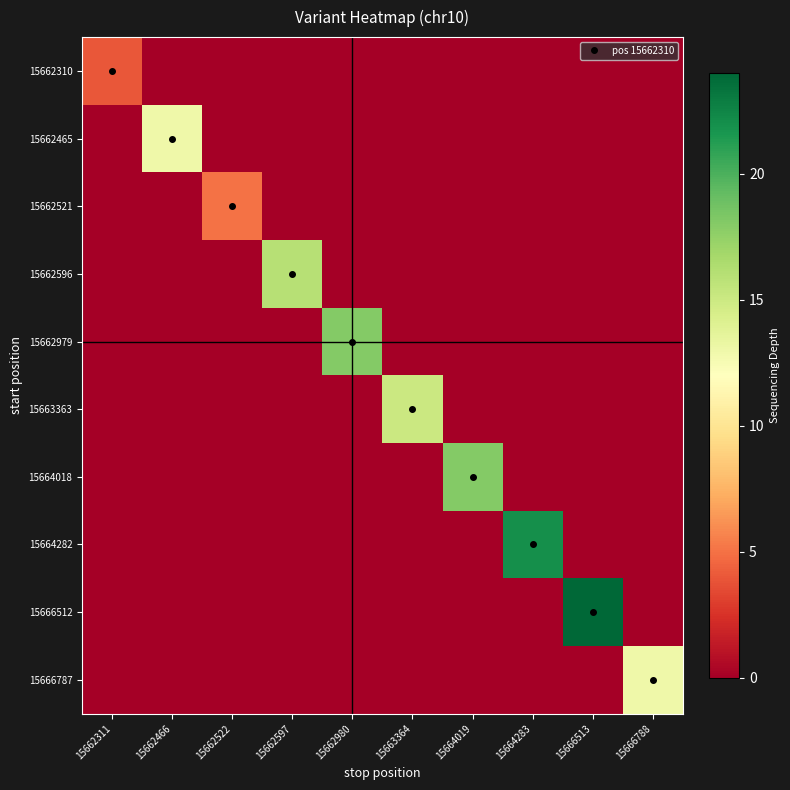

What is the maximum value shown in the chart?

24